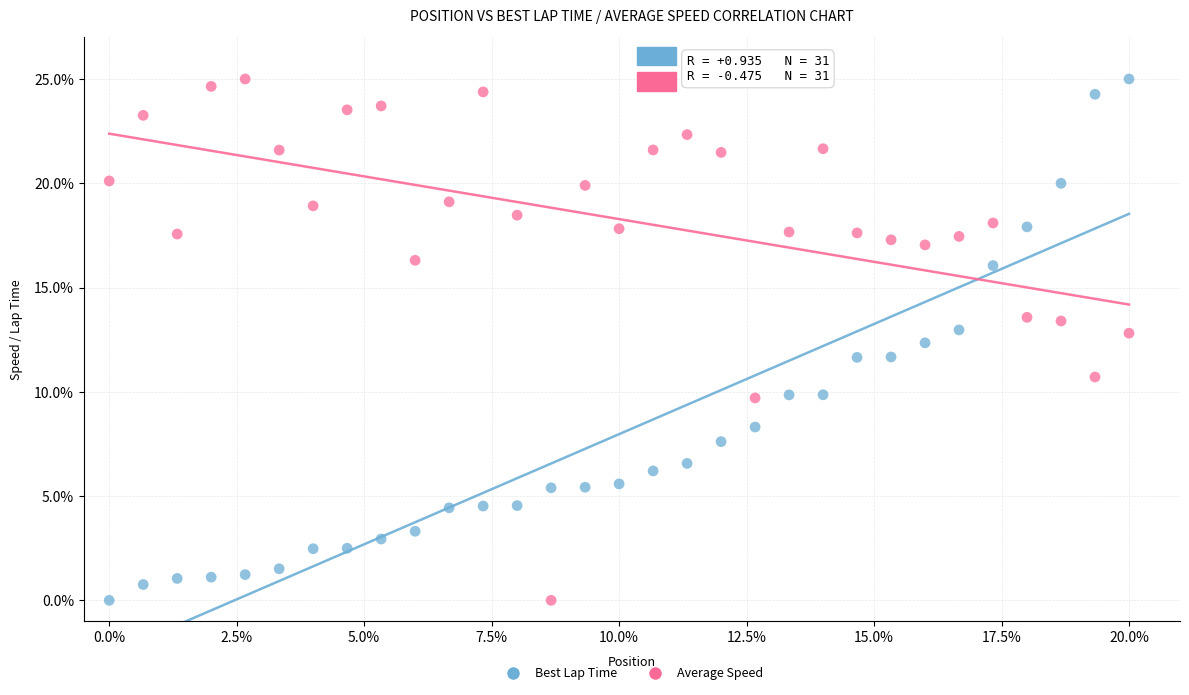

Across all data points, what is the range of X values (max minus min)?

20.0